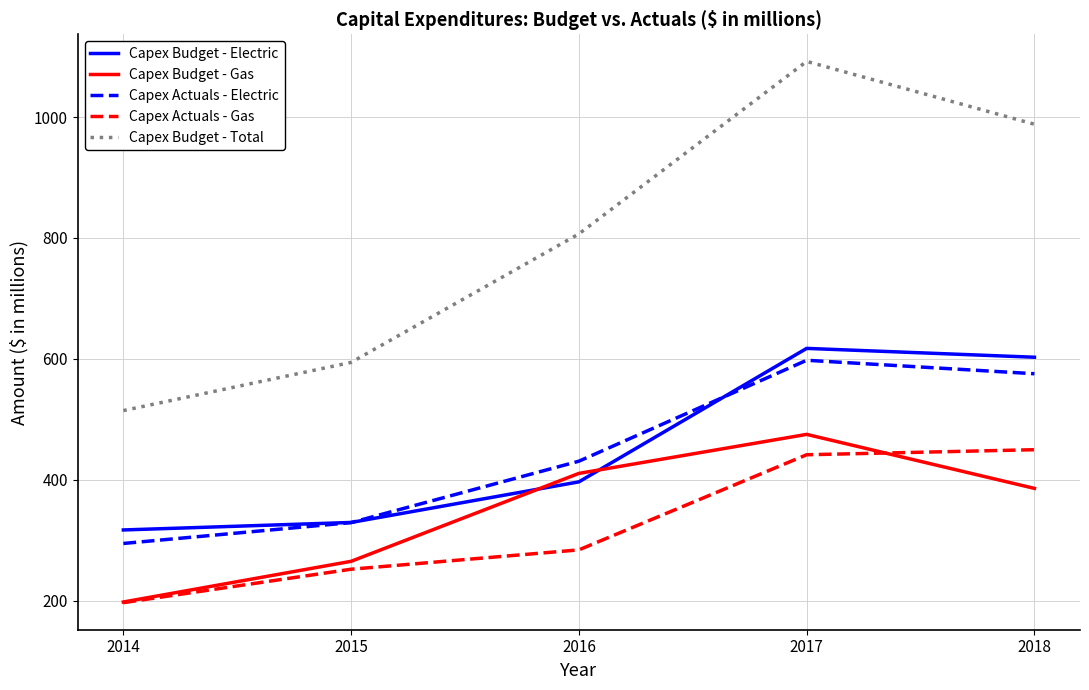

Count the number of categories in the chart.

5